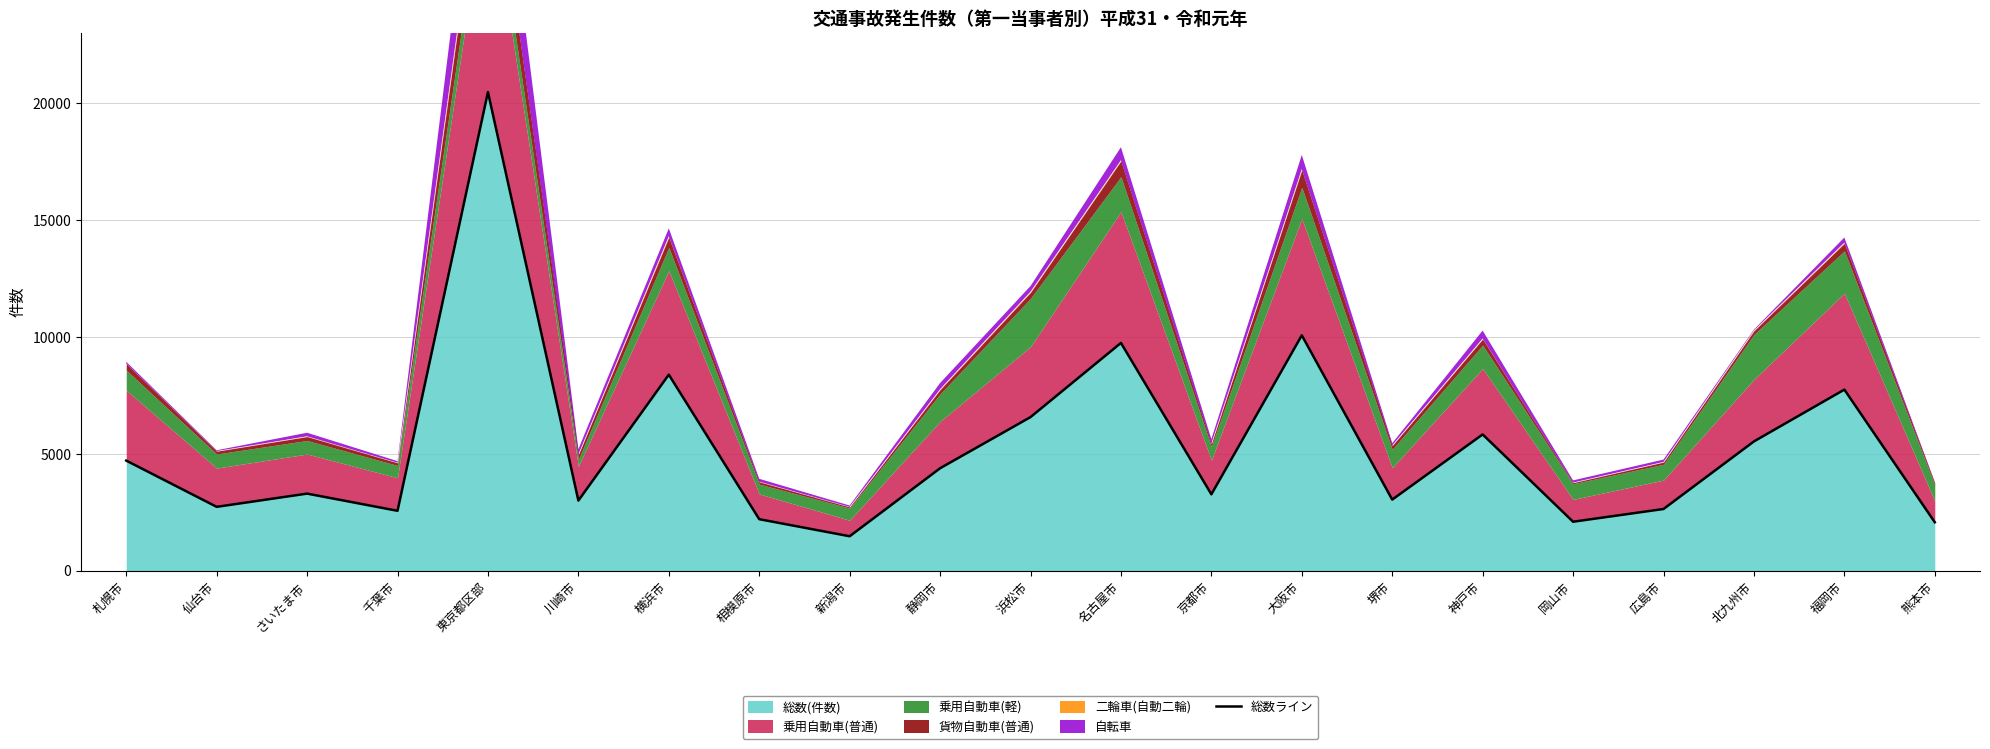

The 総数(件数) series shows 3602 at 仙台市. True or false?

False